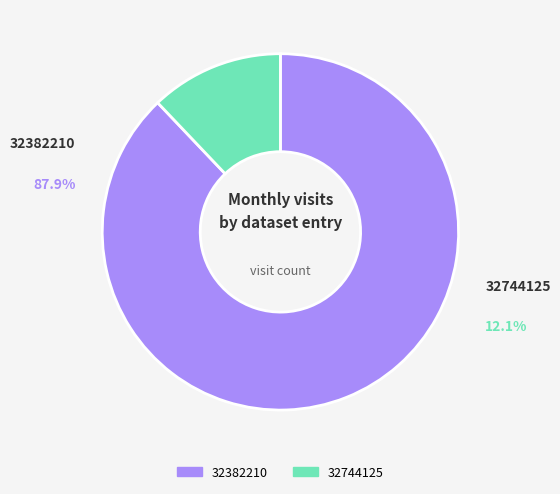

The 32382210 slice represents 88% of the pie. True or false?

True